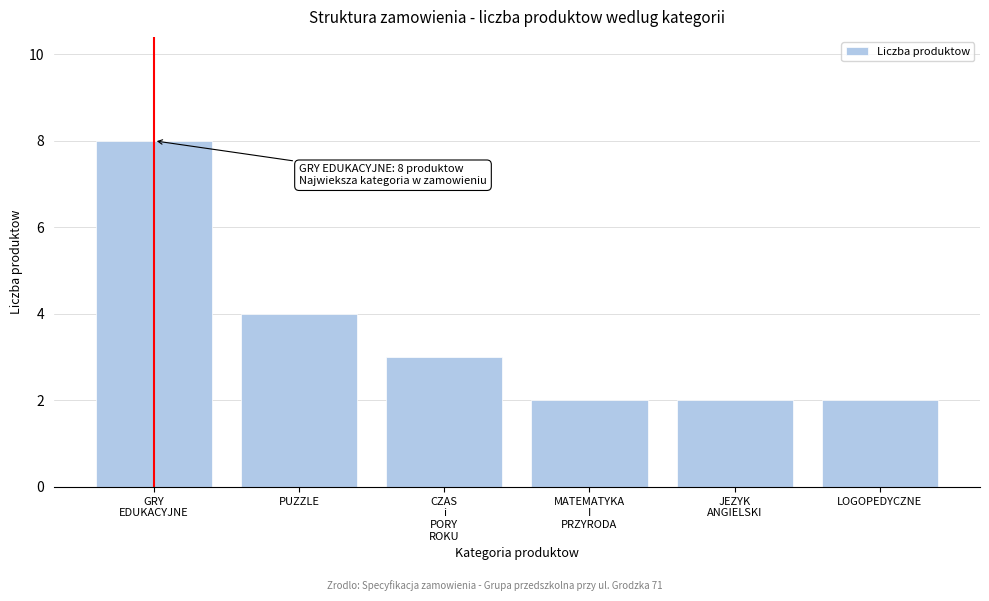

Reading right to left, transcribe all the data shown in this chart.

2	2	2	3	4	8